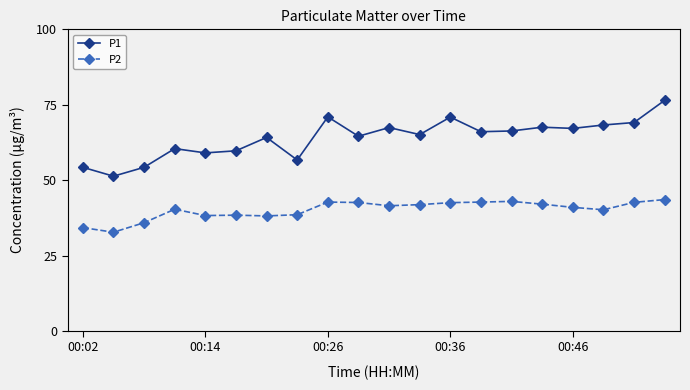

Which series has the largest total across all categories?

P1